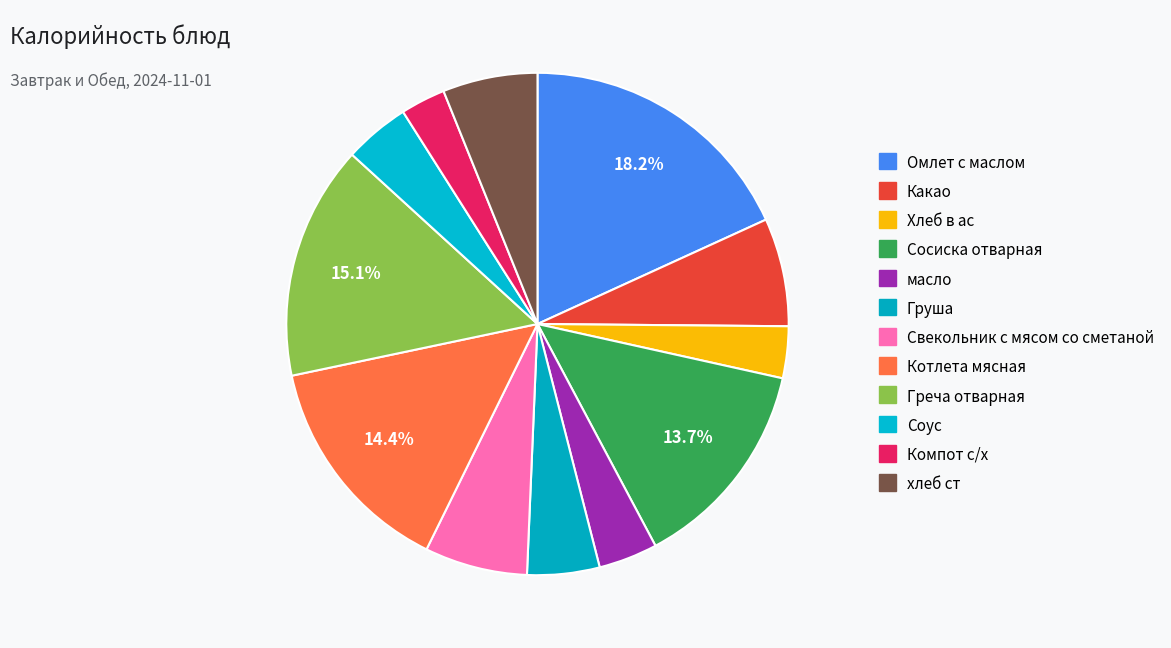

How many slices are in this pie chart?

12